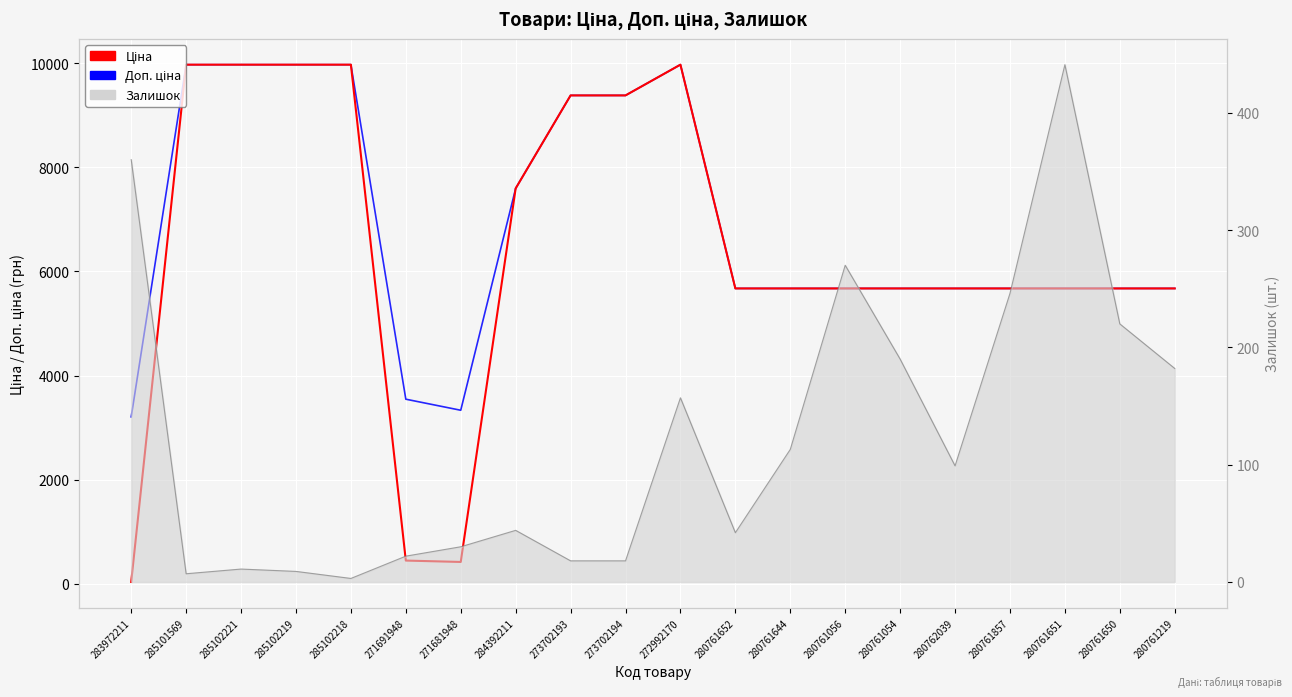

Where is Ціна nearest to the value 5003?

280761652